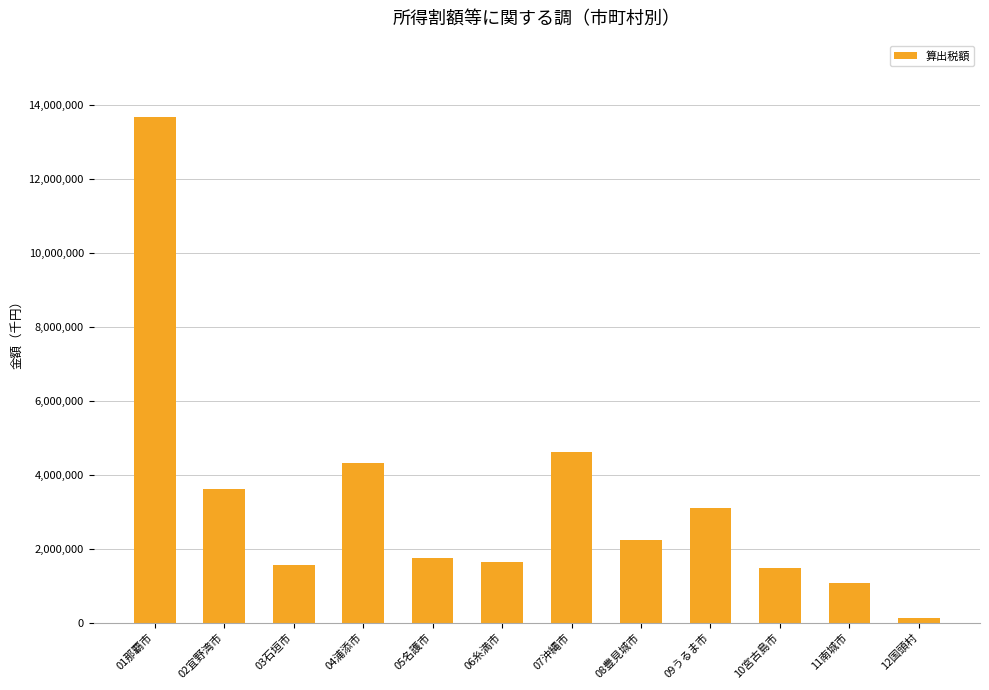

How many categories are shown in the chart?

12